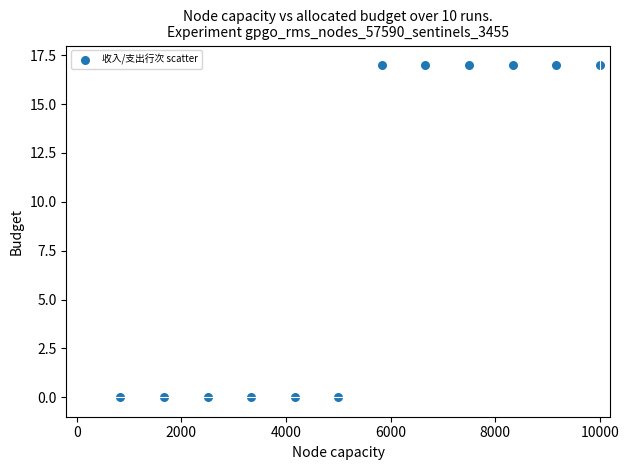

What is the range of Y values (max minus min)?

17